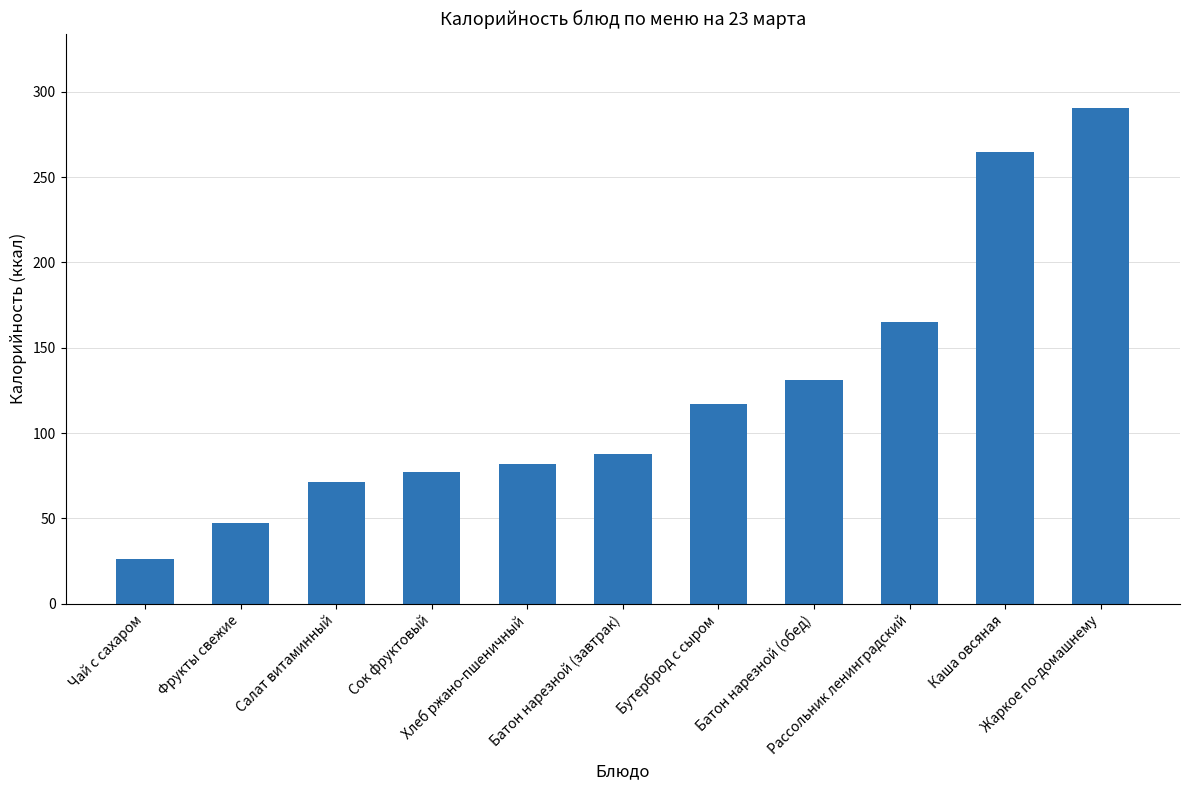

Does the chart contain any negative values?

No